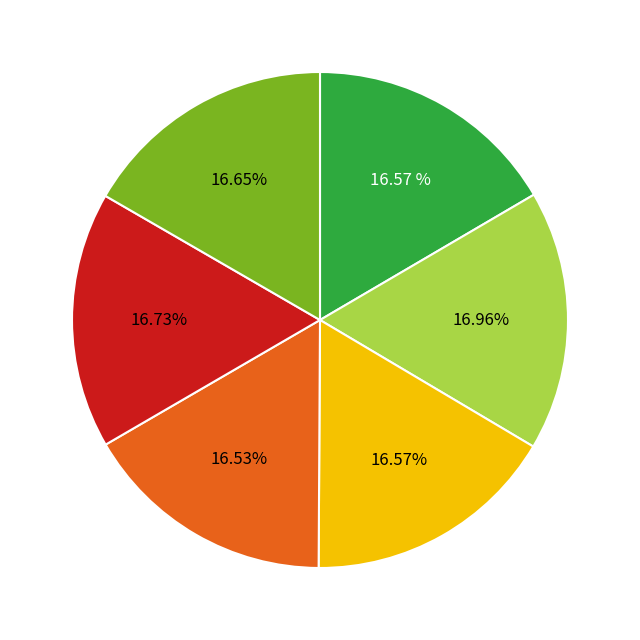

To the nearest percent, what is the average slice percentage?

17%